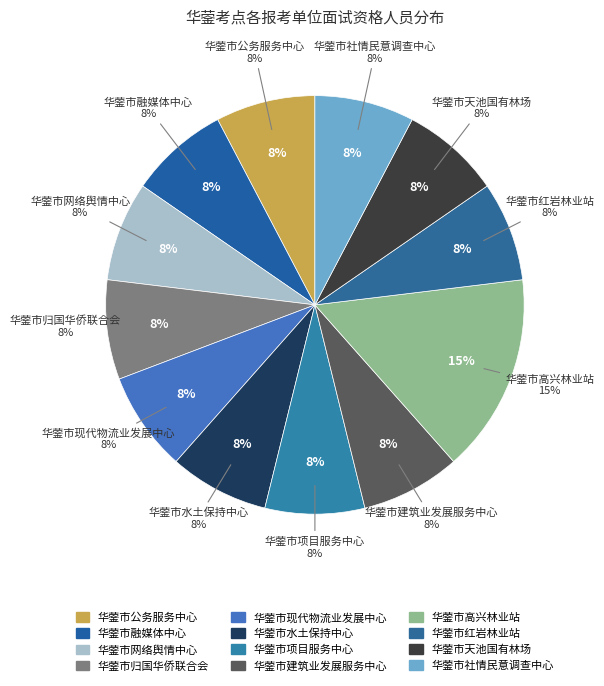

The 华蓥市天池国有林场 slice represents 20% of the pie. True or false?

False